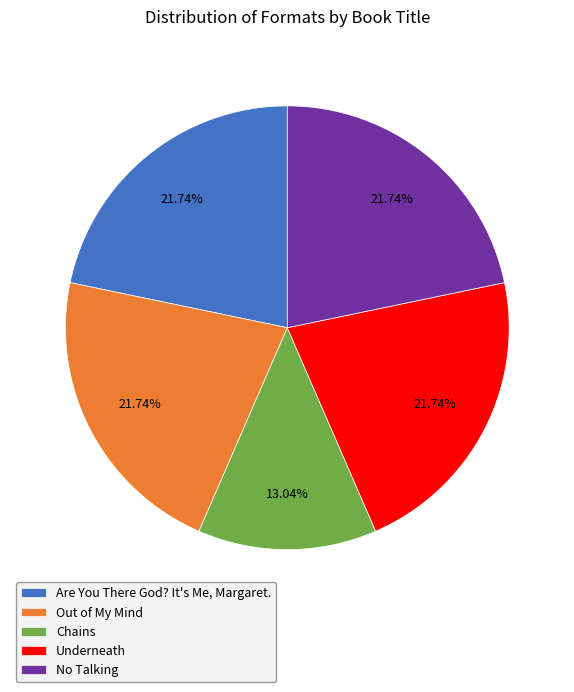

True or false: No Talking accounts for 22% of the total.

True